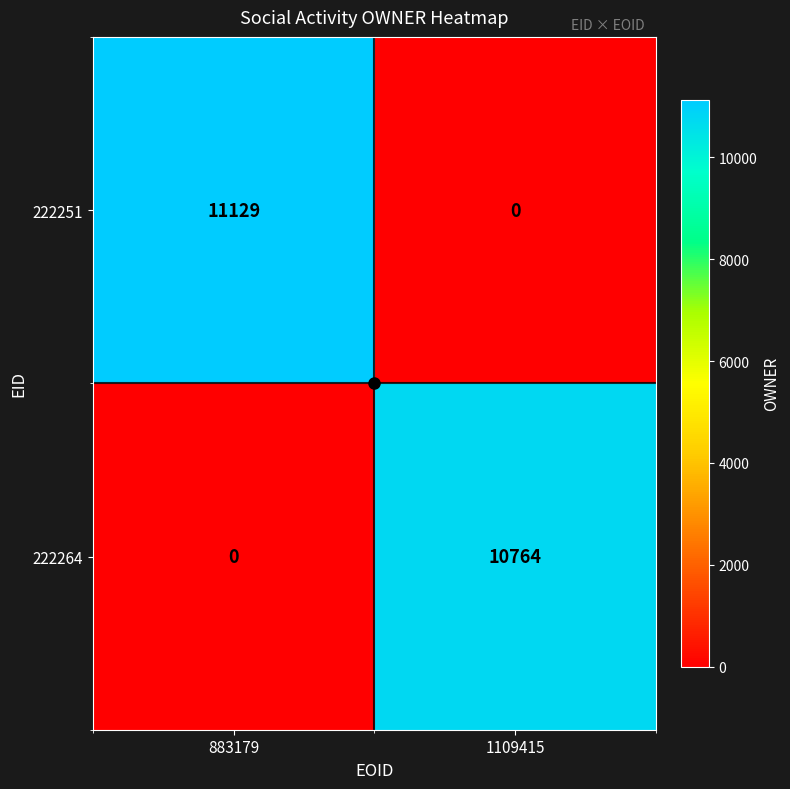

What is the difference between the highest and lowest values at 883179?

11129